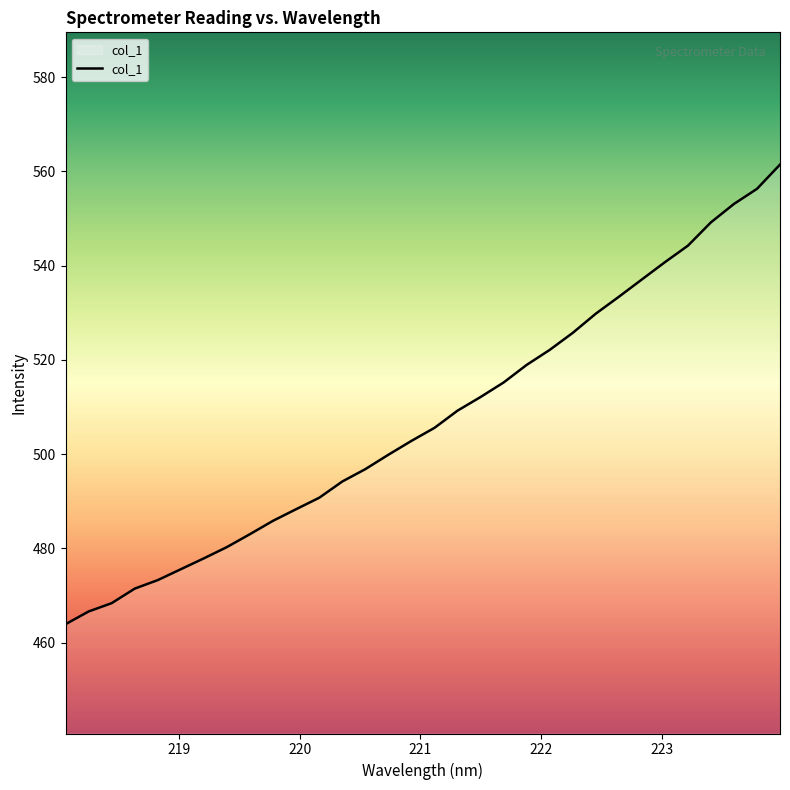

What is the smallest value displayed?

463.9